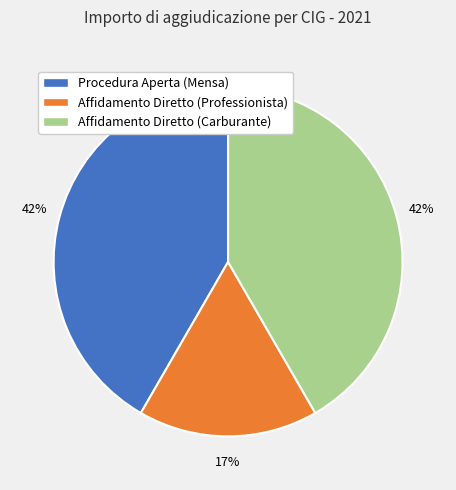

How many slices are in this pie chart?

3